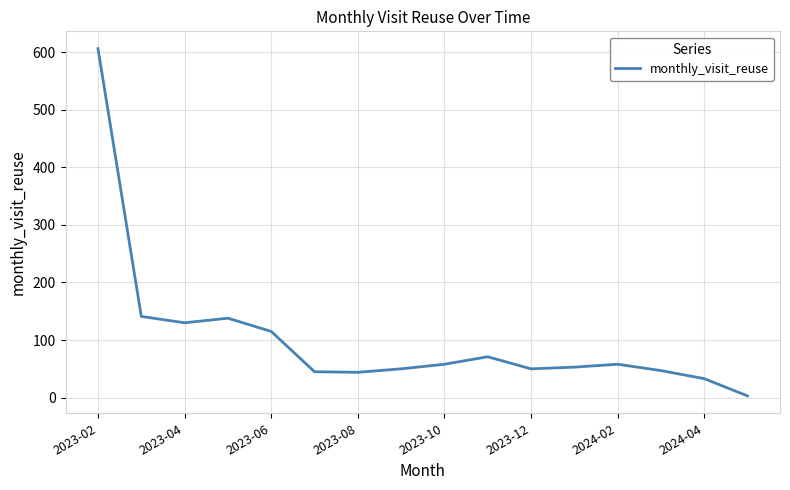

What is the maximum value shown in the chart?

606